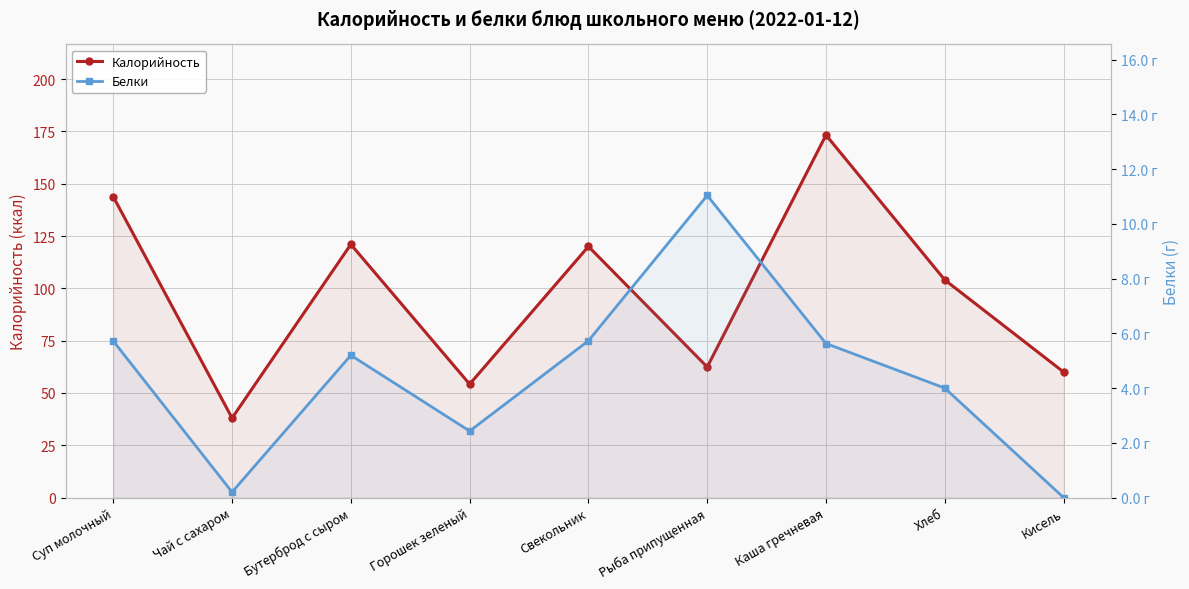

Between Суп молочный and Хлеб, which series saw the biggest shift?

Калорийность